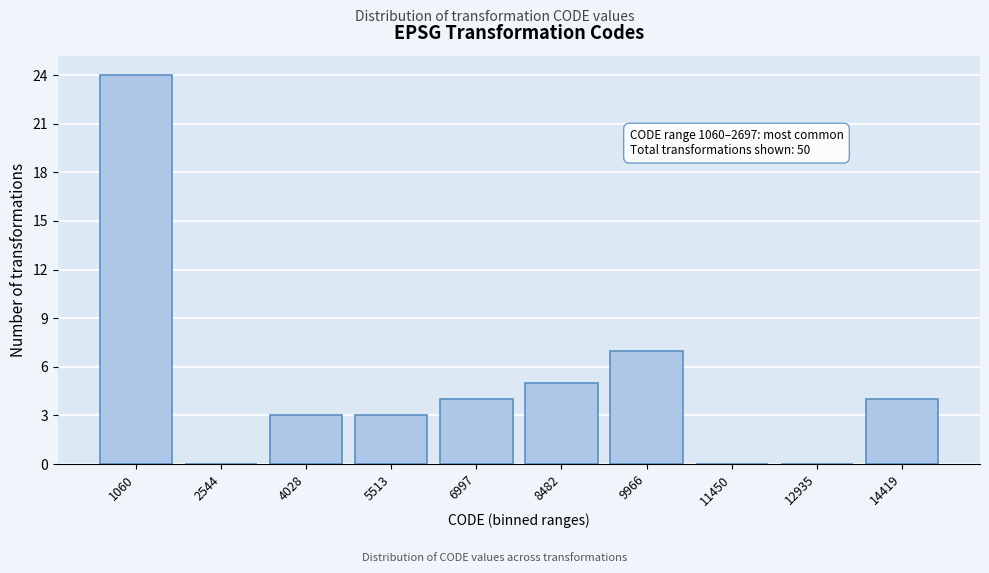

Reading right to left, transcribe all the data shown in this chart.

14419=4	12935=0	11450=0	9966=7	8482=5	6997=4	5513=3	4028=3	2544=0	1060=24